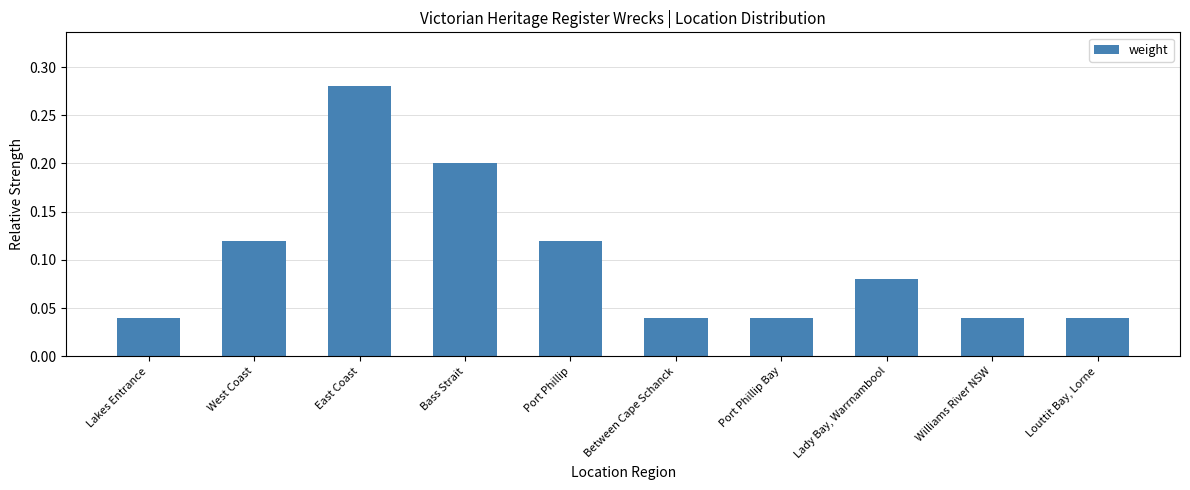

The value at Bass Strait is 0.3. True or false?

False